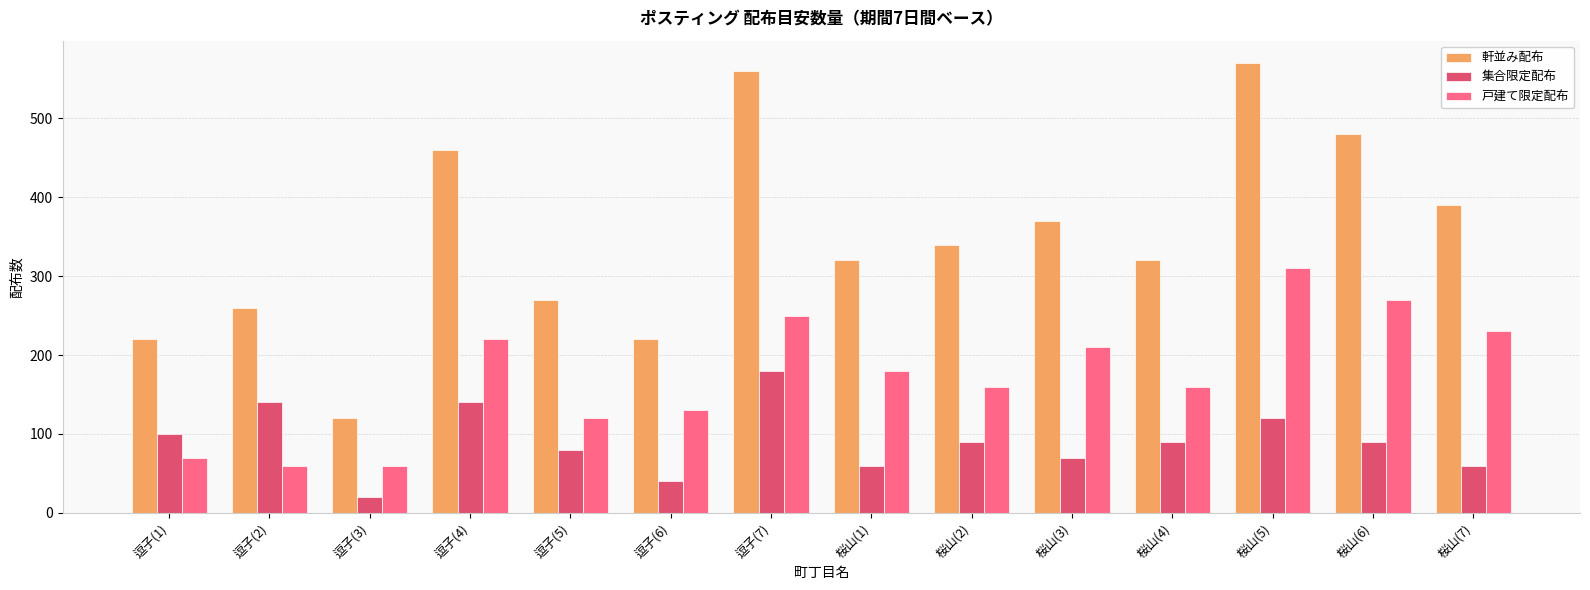

What is the value of the 戸建て限定配布 bar at the 7th from the left?

250